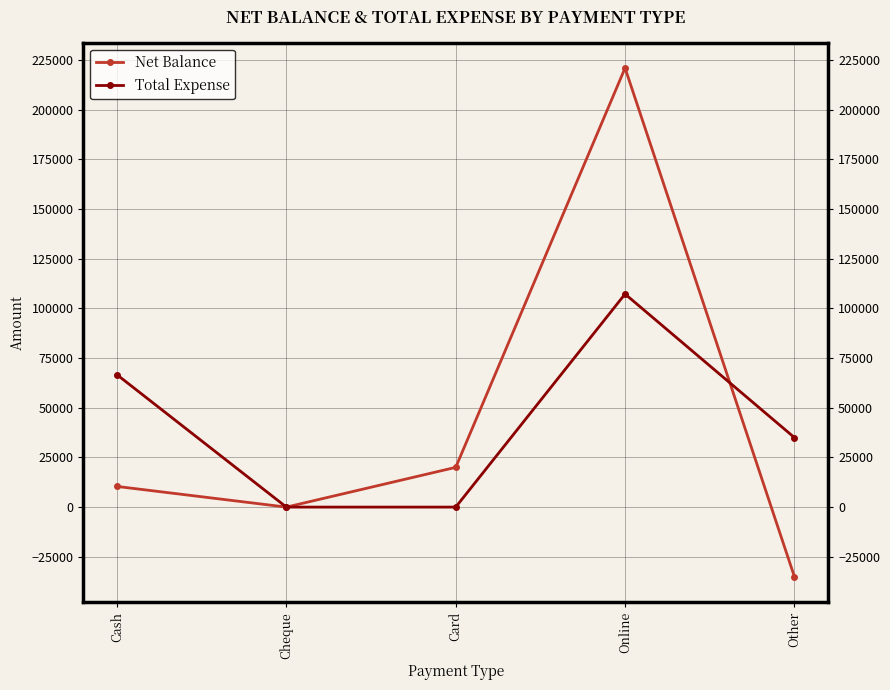

The Net Balance series shows 155261 at Cheque. True or false?

False